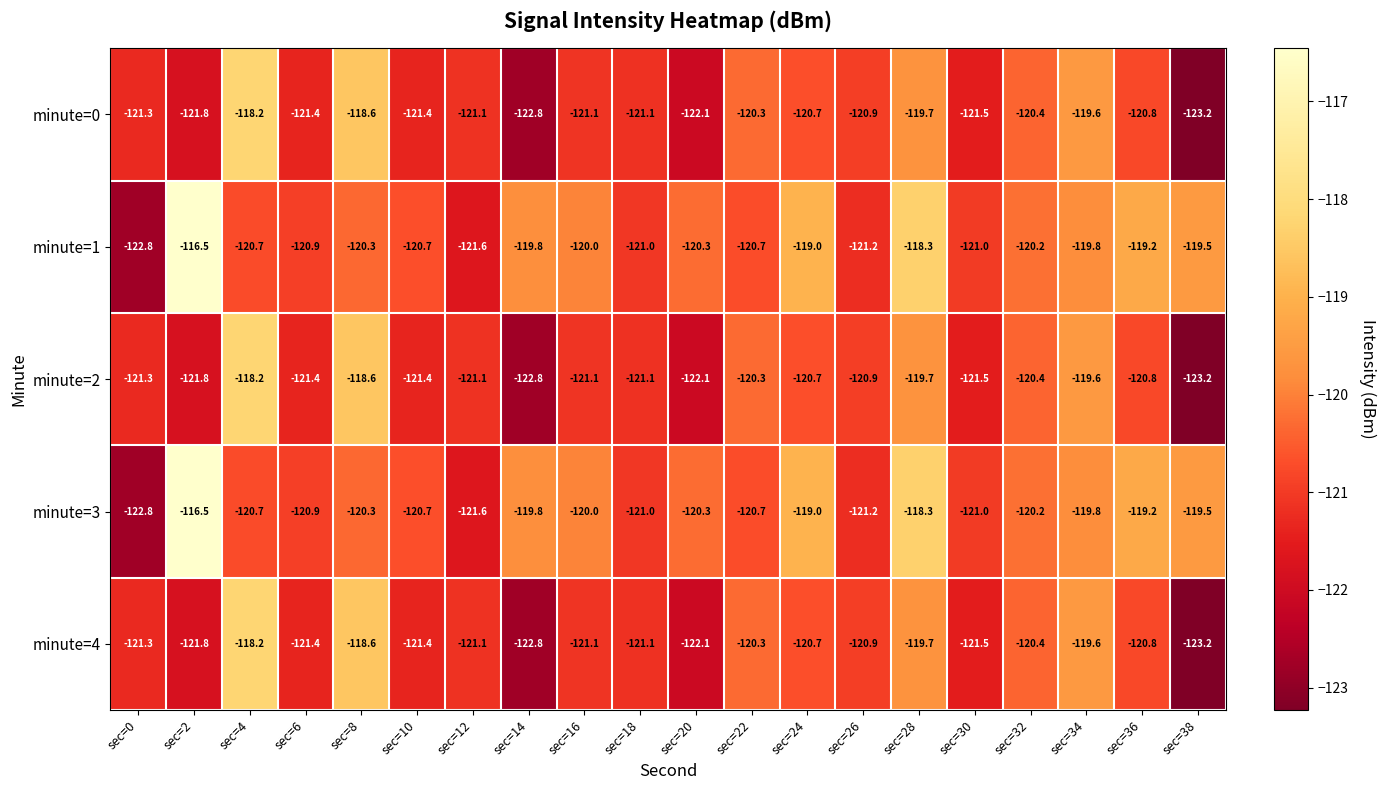

What is the difference between the second highest and second lowest values in the minute=2 series?

4.2